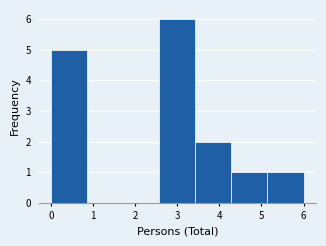

Over which range of the x-axis is the bar tallest?

2.6 to 3.4